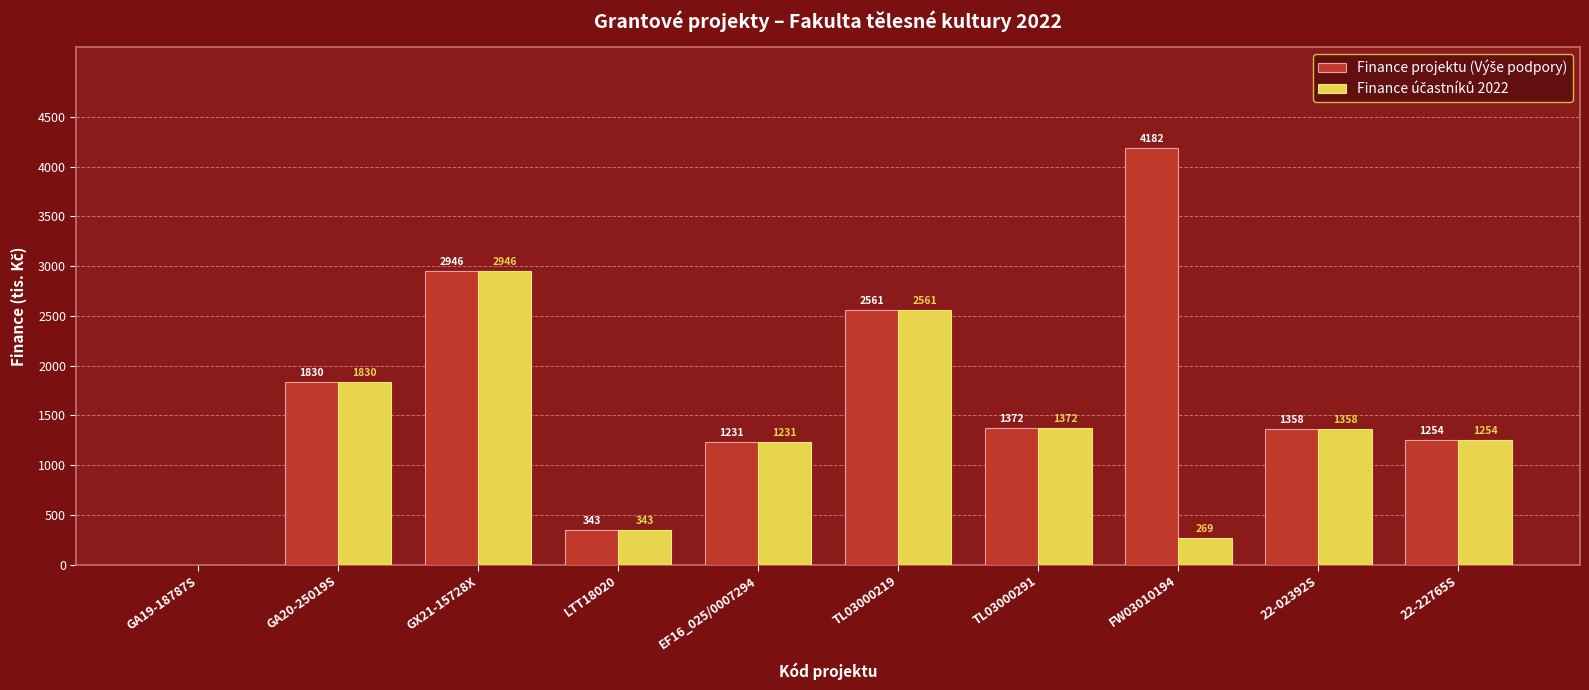

What is the maximum value shown in the chart?

4182